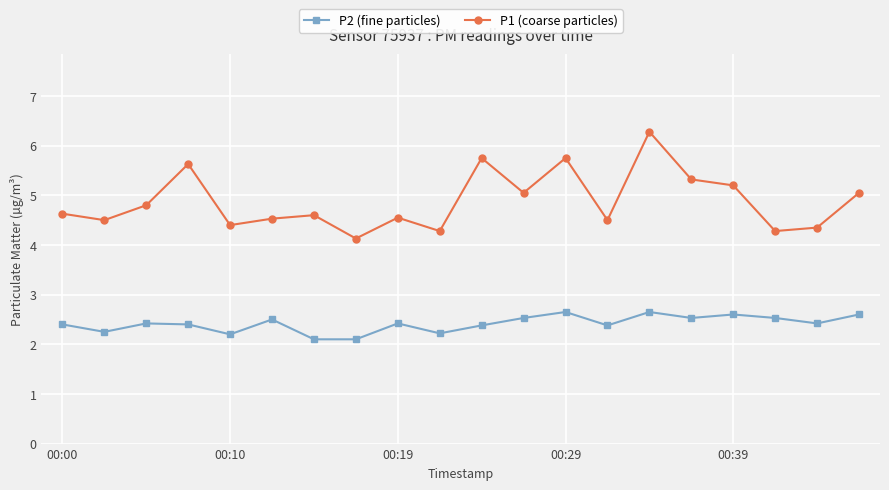

What is the sum of all P1 (coarse particles) values?

97.6